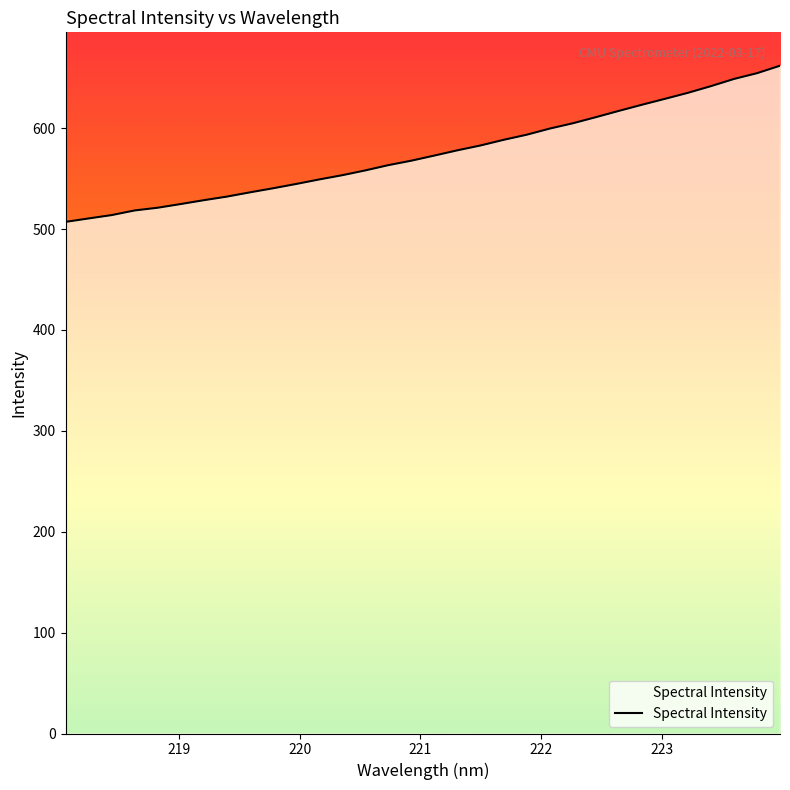

Count the number of categories in the chart.

32